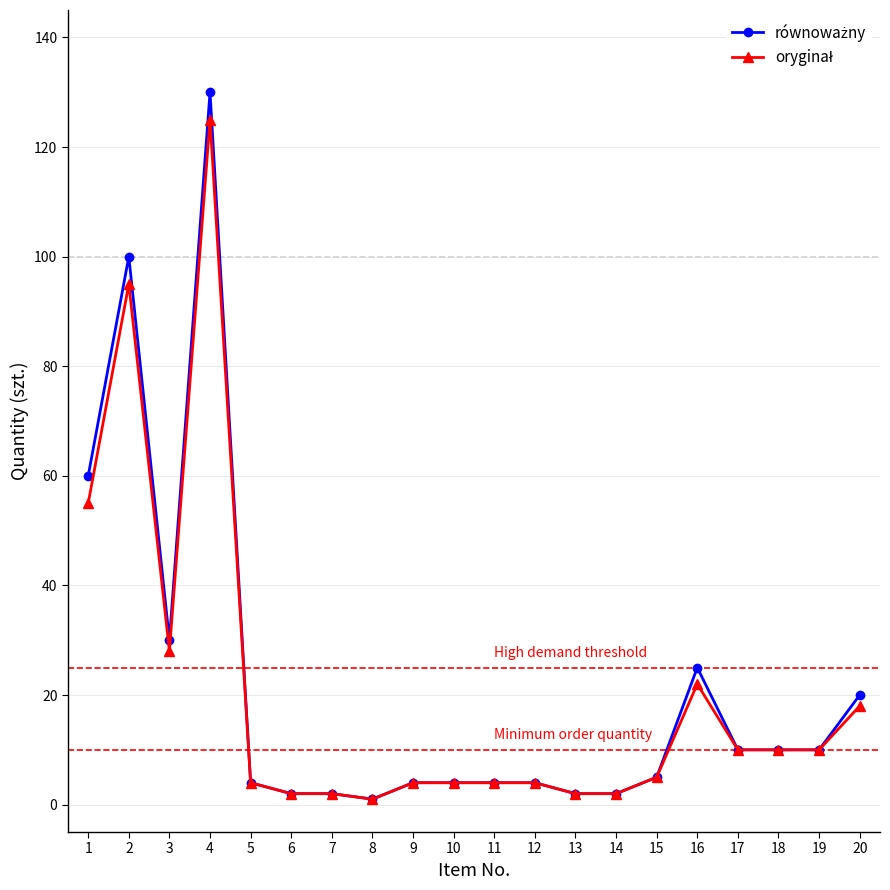

At which category is the sum across all series the highest?

4